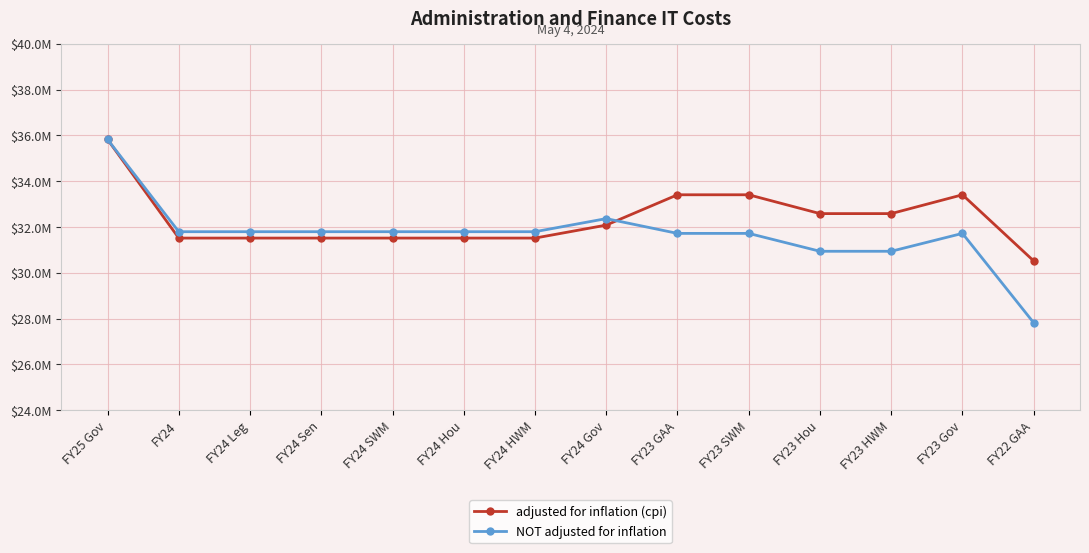

Is it true that adjusted for inflation (cpi) equals 7659025 at FY24?

False